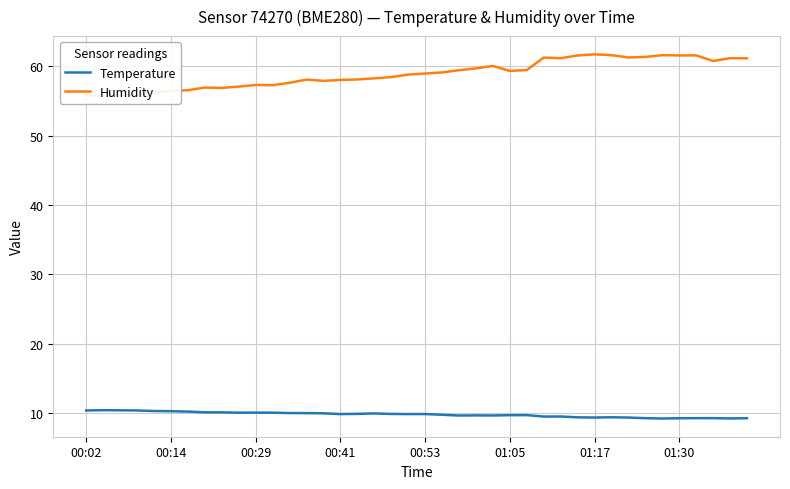

Which series has the largest total across all categories?

Humidity